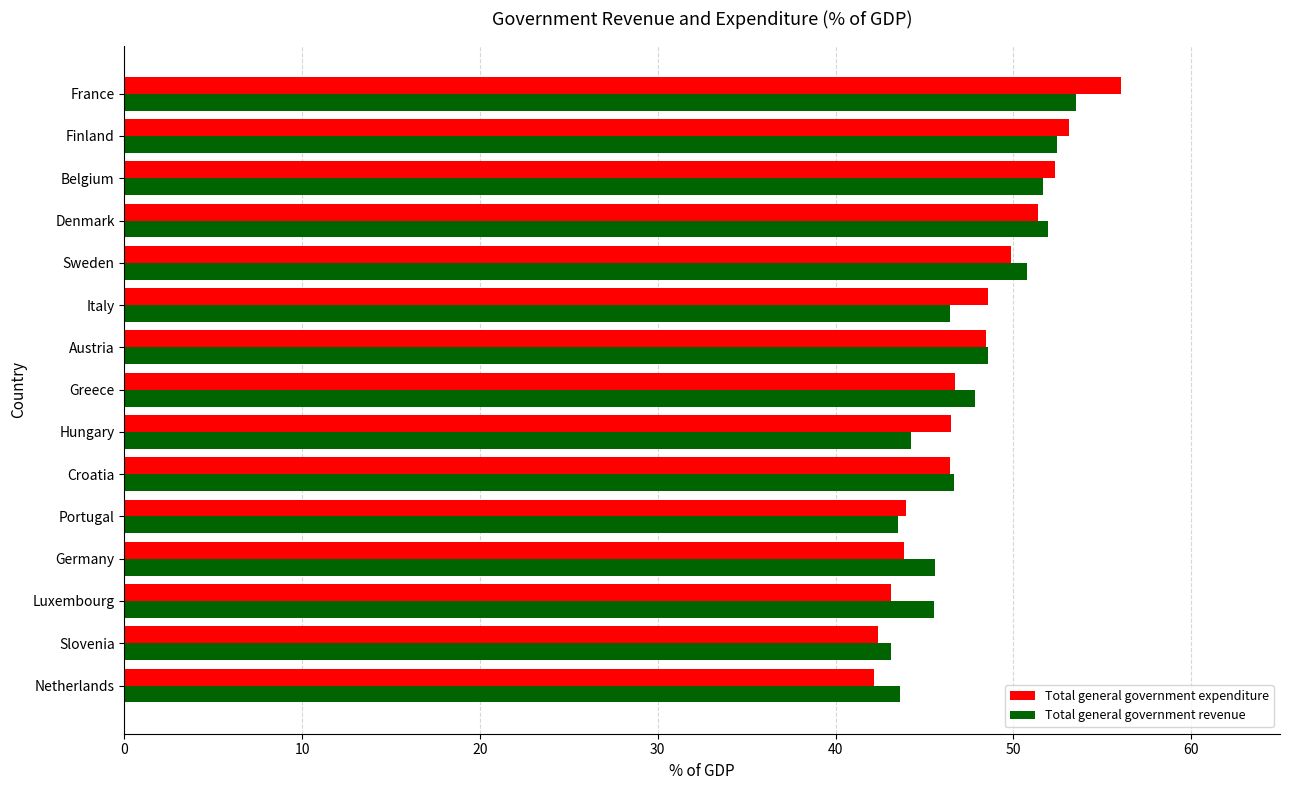

What is the maximum value shown in the chart?

56.0